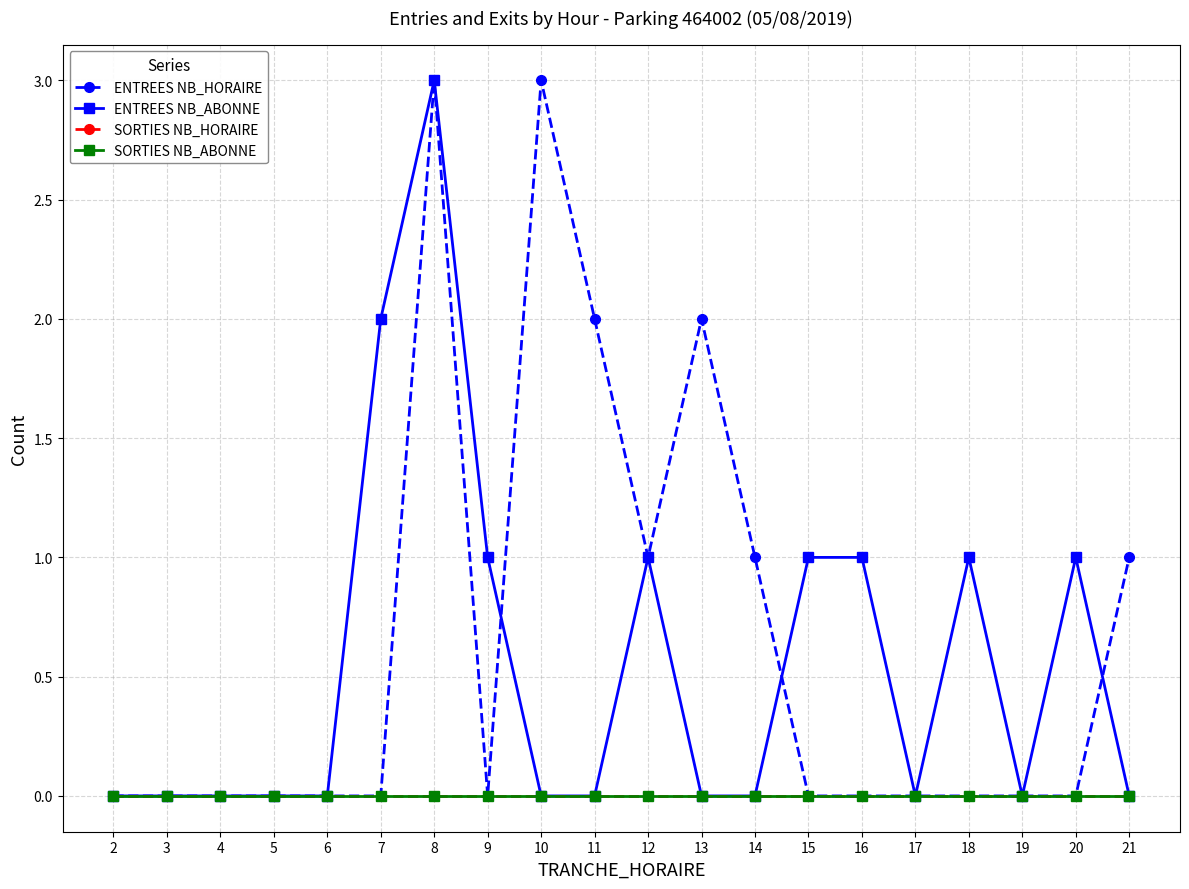

Where is the first local minimum for ENTREES NB_ABONNE?

17